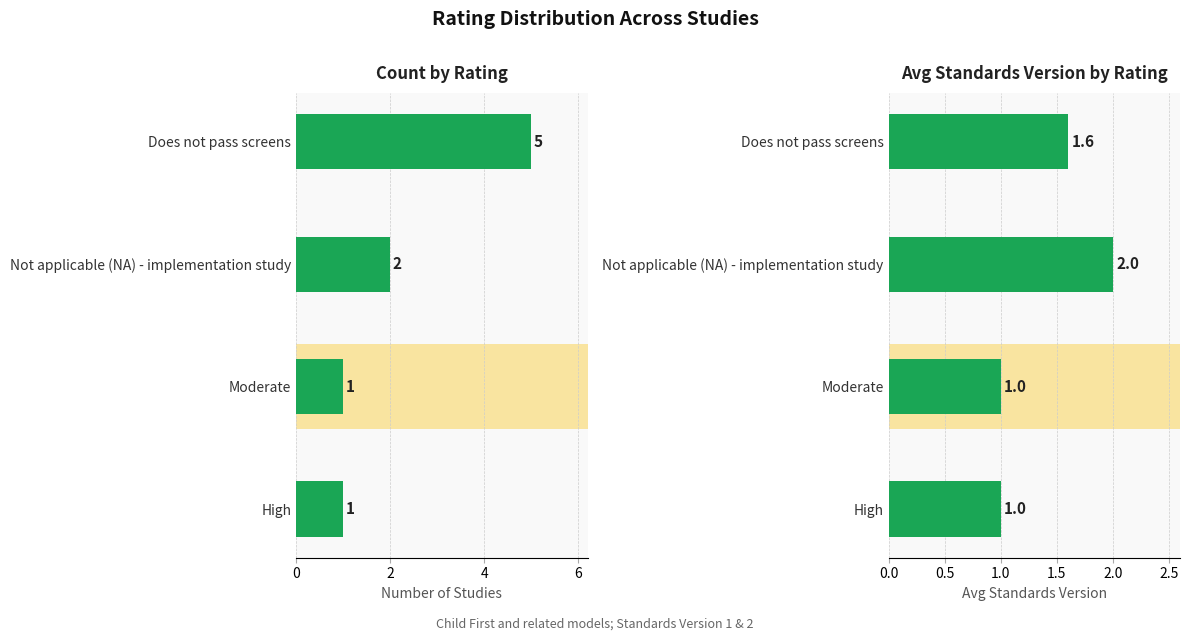

What are all the series names shown in the legend?

Count of Studies, Avg Standards Version